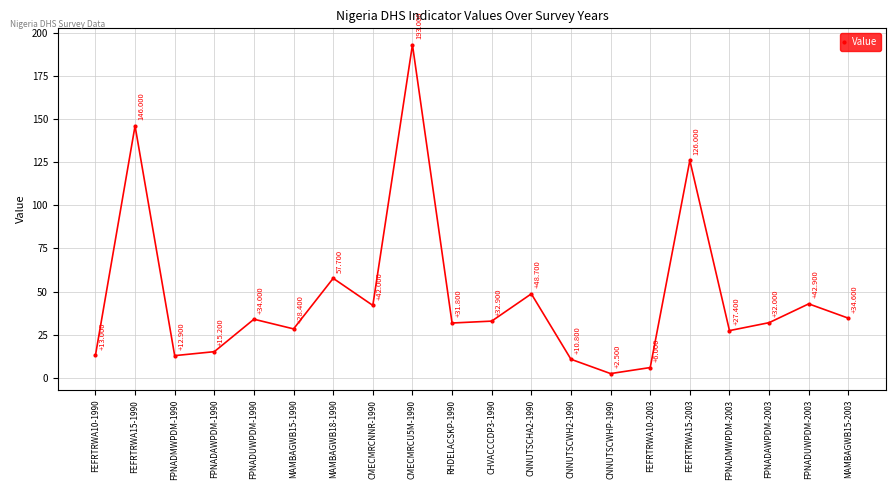

Reading left to right, list all the values displayed in this chart.

13.0	146.0	12.9	15.2	34.0	28.4	57.7	42.0	193.0	31.8	32.9	48.7	10.8	2.5	6.0	126.0	27.4	32.0	42.9	34.6